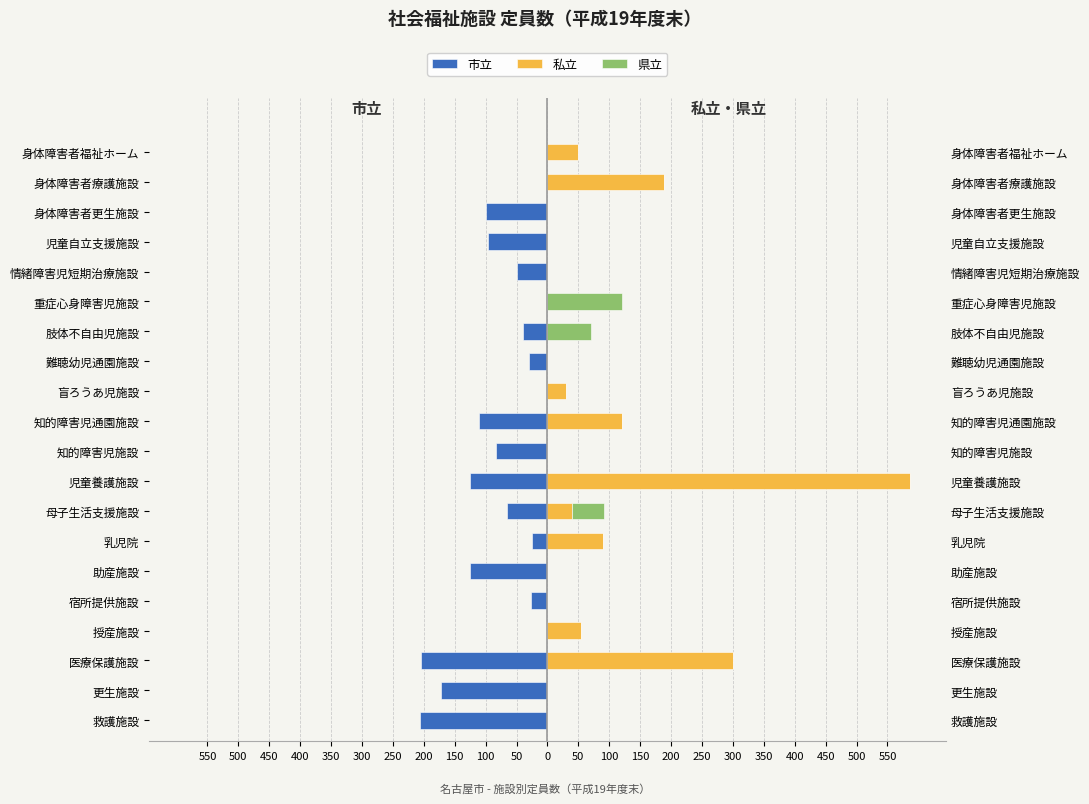

What is the lowest value of the 市立 series?

-206